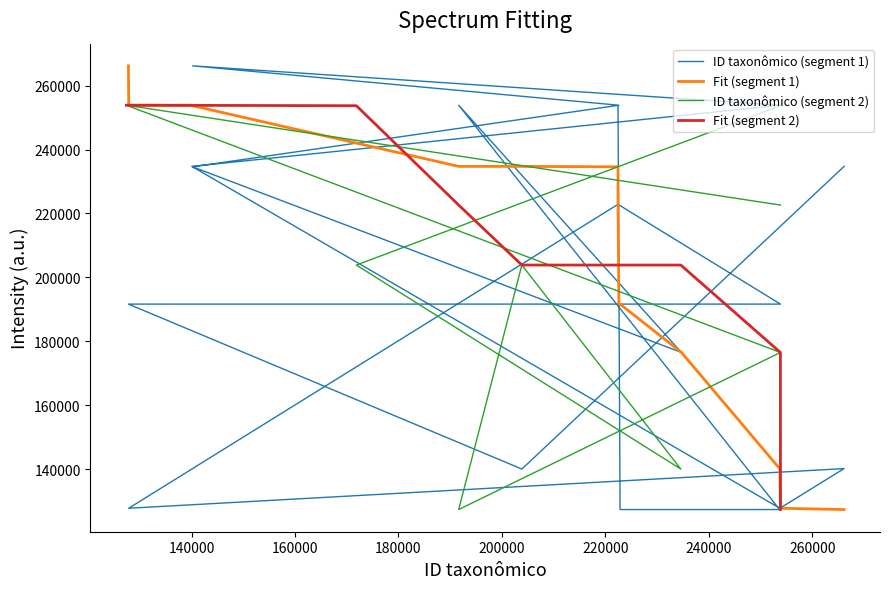

Reading right to left, transcribe all the data shown in this chart.

ID taxonômico: 253857	127378	253851	191641	203853	234590	171857	253855	222451	222846	253698	191643	234720	140182	222616	140185	253853	140045	253749	266166	127832	222448	253859	127778	203857	266169
parentGuid: 222616	253851	176513	127378	203857	140045	203857	253698	253698	127378	127378	253851	176513	234590	253851	266169	253857	234720	127778	140185	127778	222846	191641	191643	140045	234720